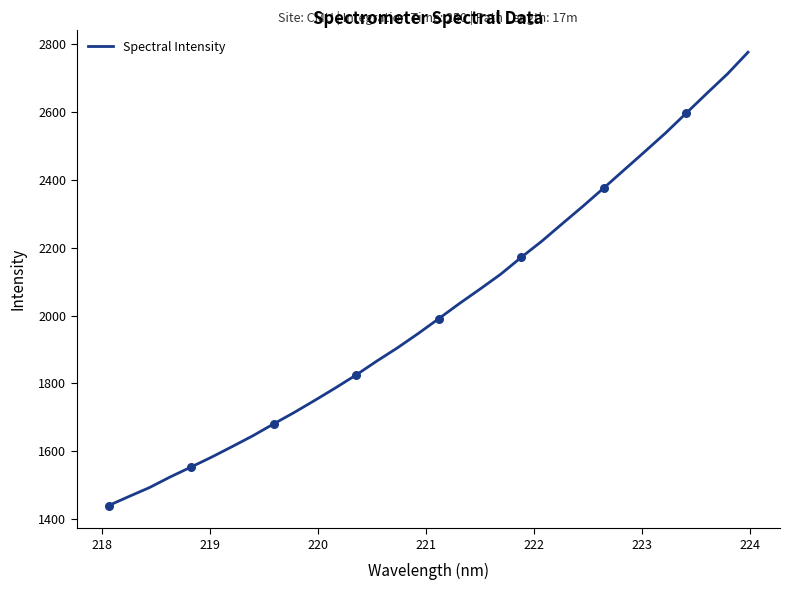

What is the maximum value shown in the chart?

2775.4